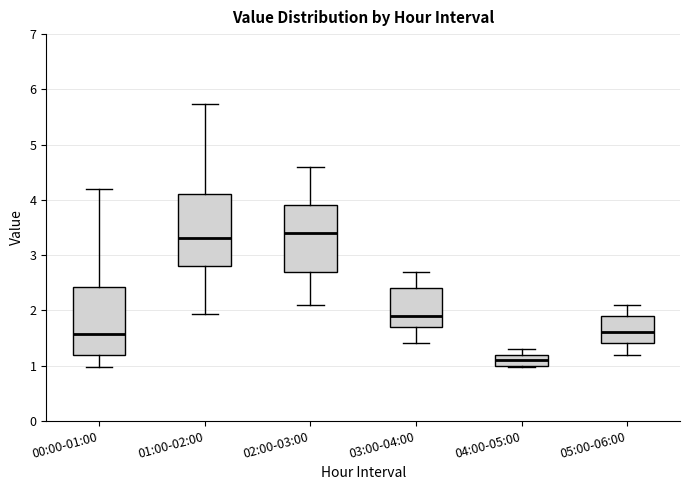

Which box has the lowest median line?

04:00-05:00